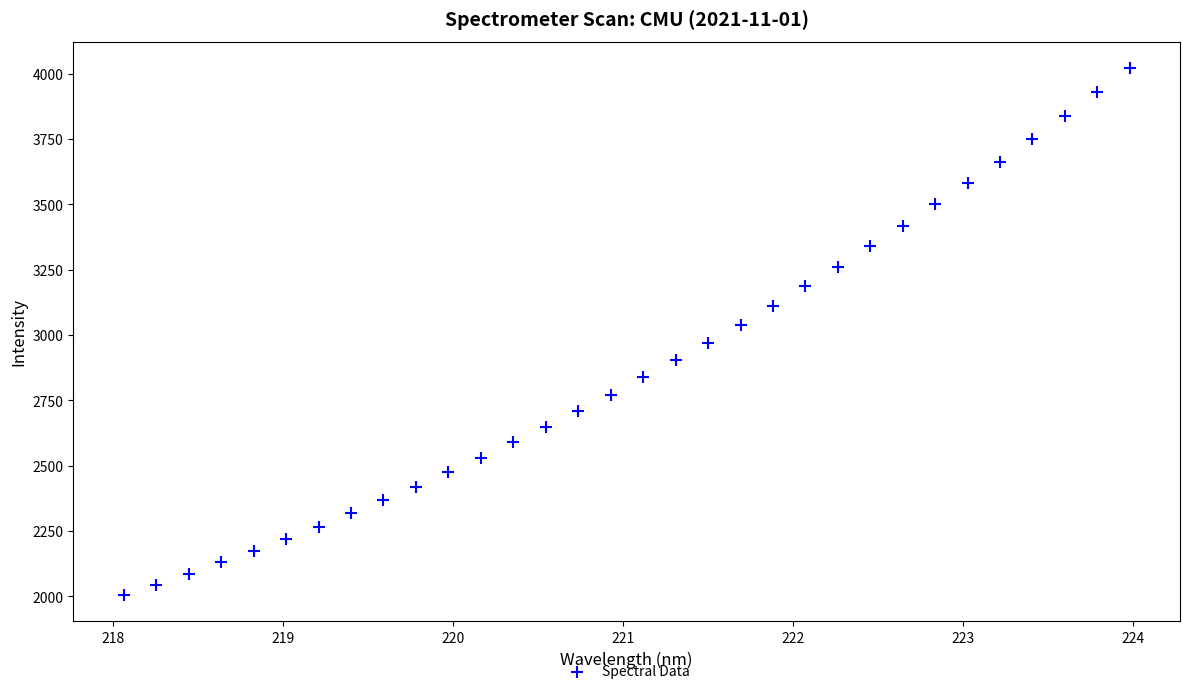

What is the range of X values (max minus min)?

5.9